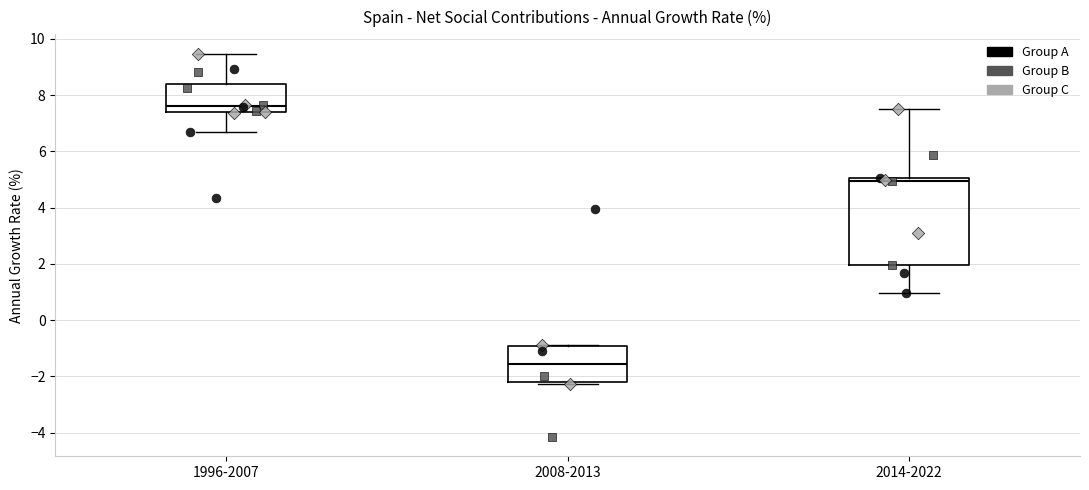

Which box is the tallest, from its lower edge to its upper edge?

2014-2022